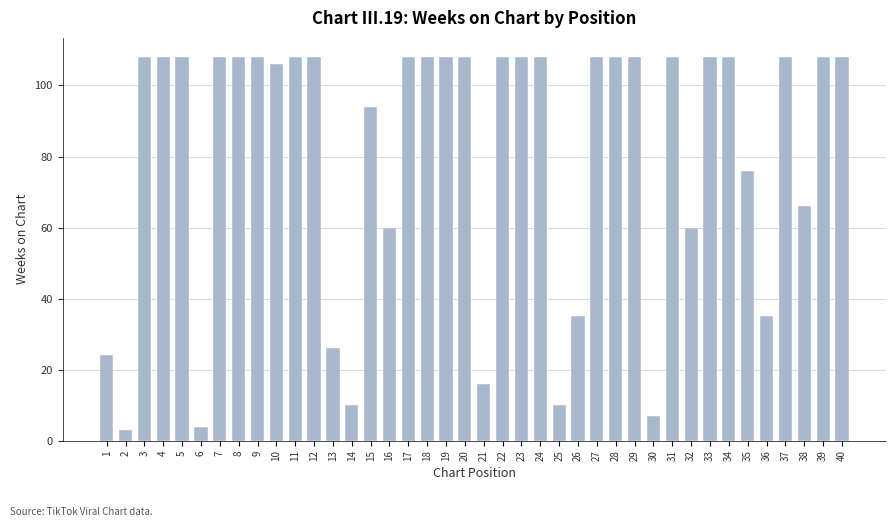

What is the change in value from 3 to 36?

-73